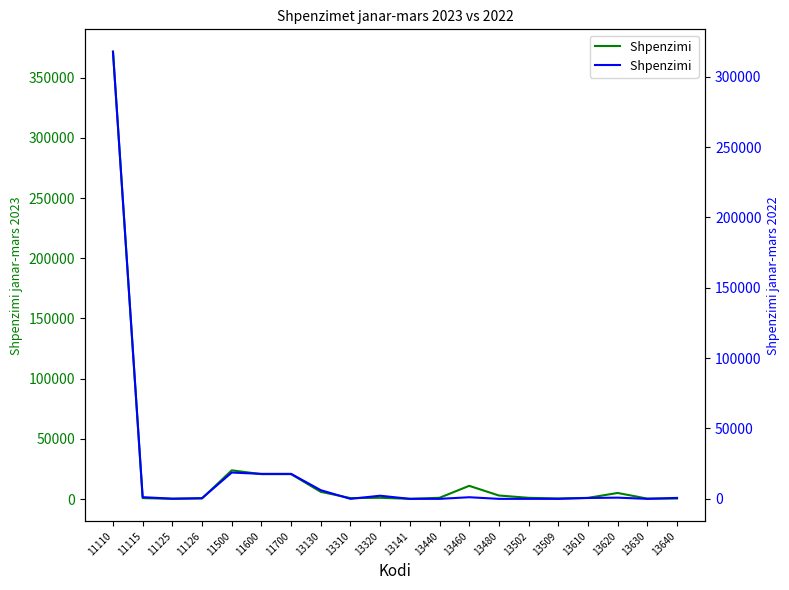

Reading right to left, list all the values displayed in this chart.

Shpenzimi janar-mars 2023: 13640=420.6	13630=330.0	13620=5030.0	13610=952.0	13509=450.0	13502=999.5	13480=2910.4	13460=10960.8	13440=1018.0	13141=156.0	13320=1020.5	13310=760.0	13130=5969.4	11700=20659.5	11600=20659.5	11500=23841.7	11126=480.0	11125=141.1	11115=767.1	11110=371641.9
Shpenzimi janar-mars 2022: 13640=667.5	13630=0.0	13620=850.0	13610=607.8	13509=0.0	13502=0.0	13480=0.0	13460=1140.0	13440=0.0	13141=0.0	13320=2218.9	13310=0.0	13130=6157.5	11700=17754.0	11600=17754.0	11500=18688.9	11126=480.0	11125=139.0	11115=1187.0	11110=317748.1